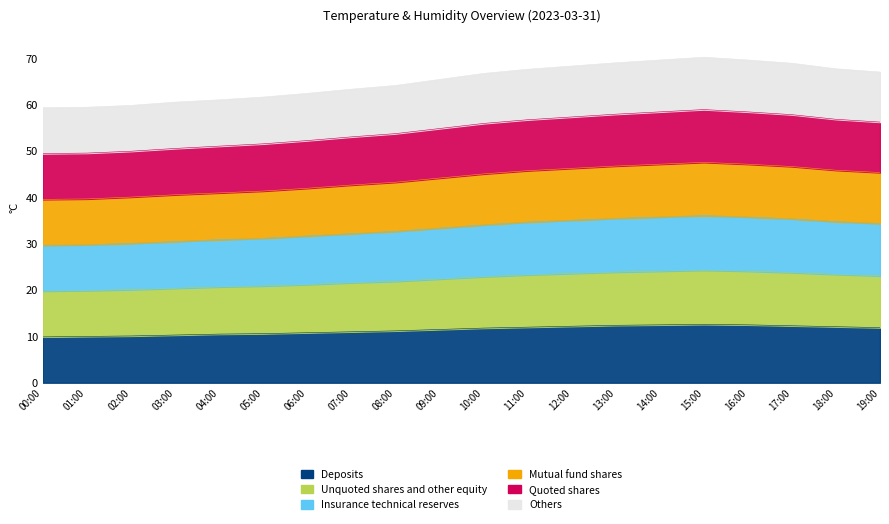

How many series are shown in this chart?

6